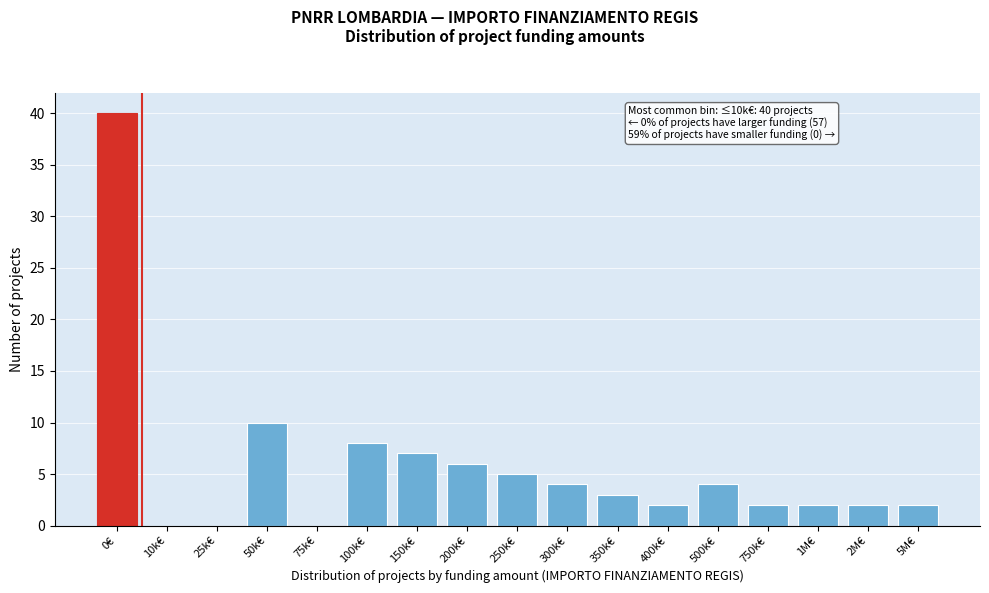

Reading right to left, transcribe all the data shown in this chart.

5M€=2	2M€=2	1M€=2	750k€=2	500k€=4	400k€=2	350k€=3	300k€=4	250k€=5	200k€=6	150k€=7	100k€=8	75k€=0	50k€=10	25k€=0	10k€=0	0€=40